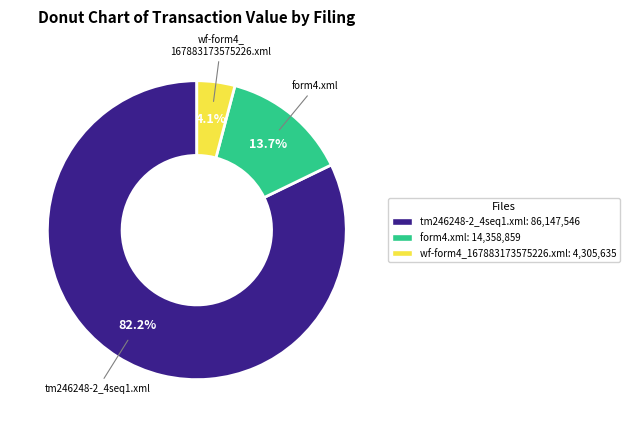

Between wf-form4_167883173575226.xml and form4.xml, which is larger?

form4.xml